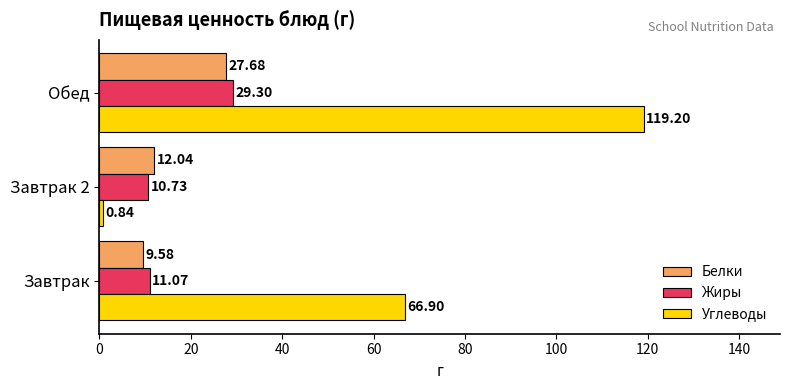

At which category does the chart reach its peak across all series?

Обед